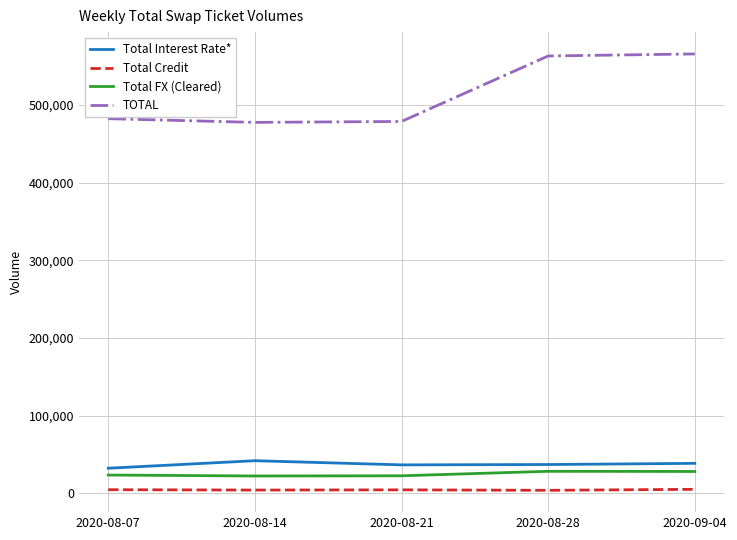

Rank the series by their maximum value, from highest to lowest.

TOTAL, Total Interest Rate*, Total FX (Cleared), Total Credit